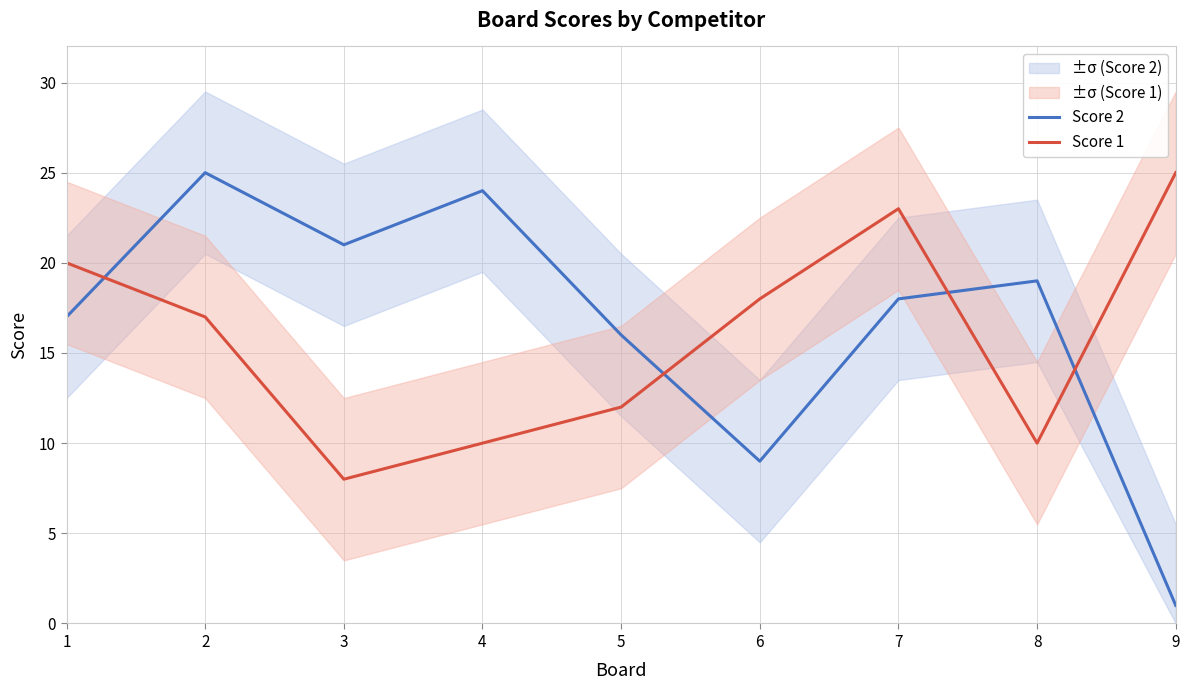

Rank the series by their maximum value, from lowest to highest.

Score 2, Score 1